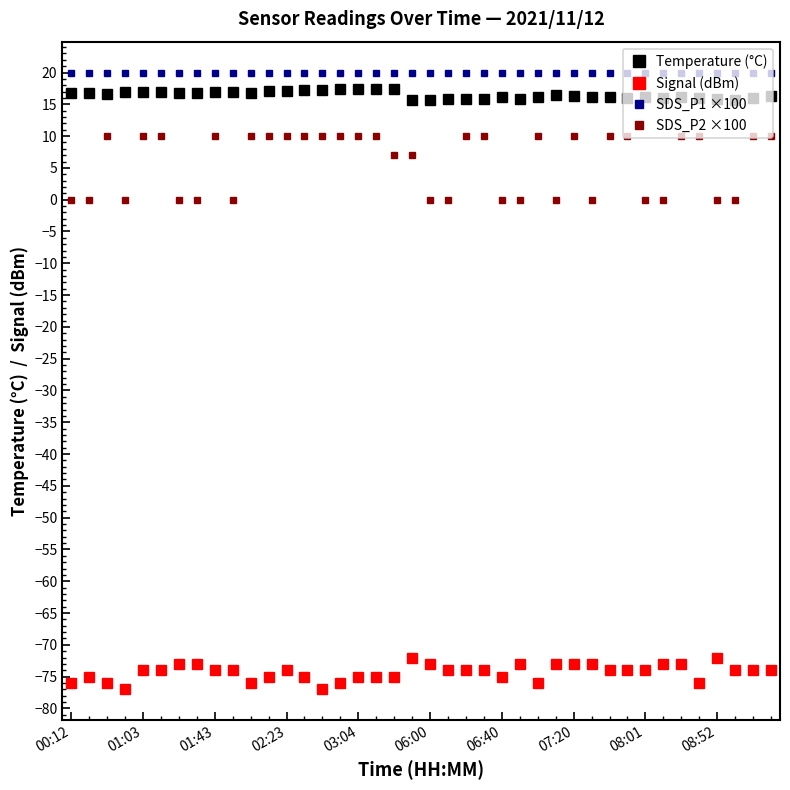

What is the smallest value displayed?

-77.0